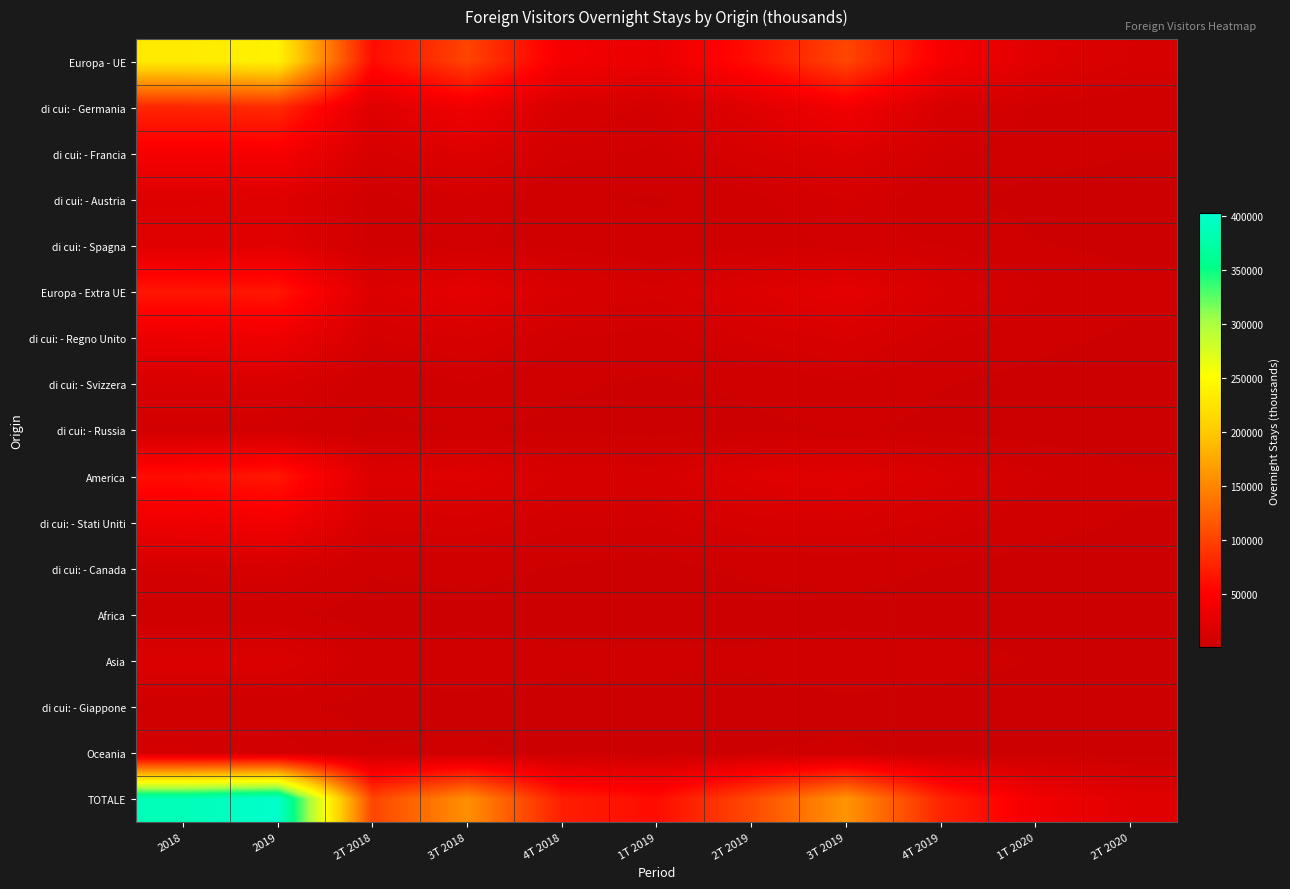

Between 1T 2020 and 4T 2019, which is larger?

4T 2019